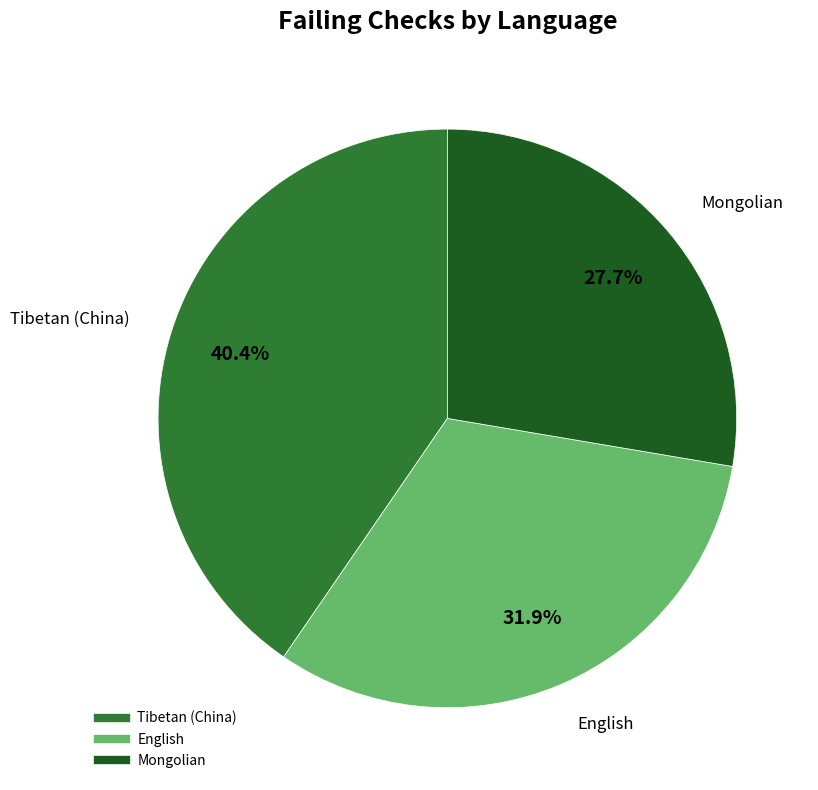

Is there any slice that represents more than half of the pie?

No